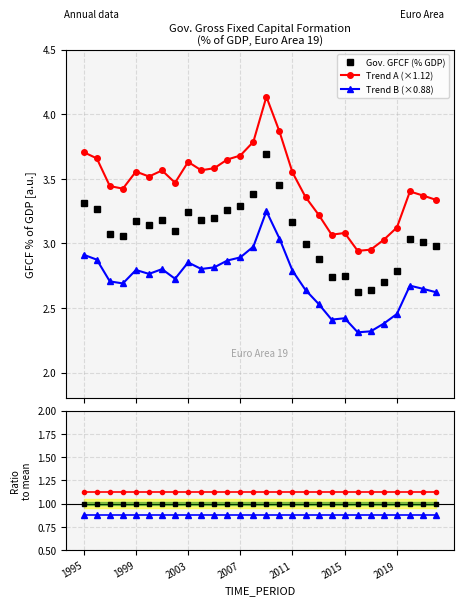

True or false: Trend A / Mean and Trend B / Mean intersect in this chart.

False